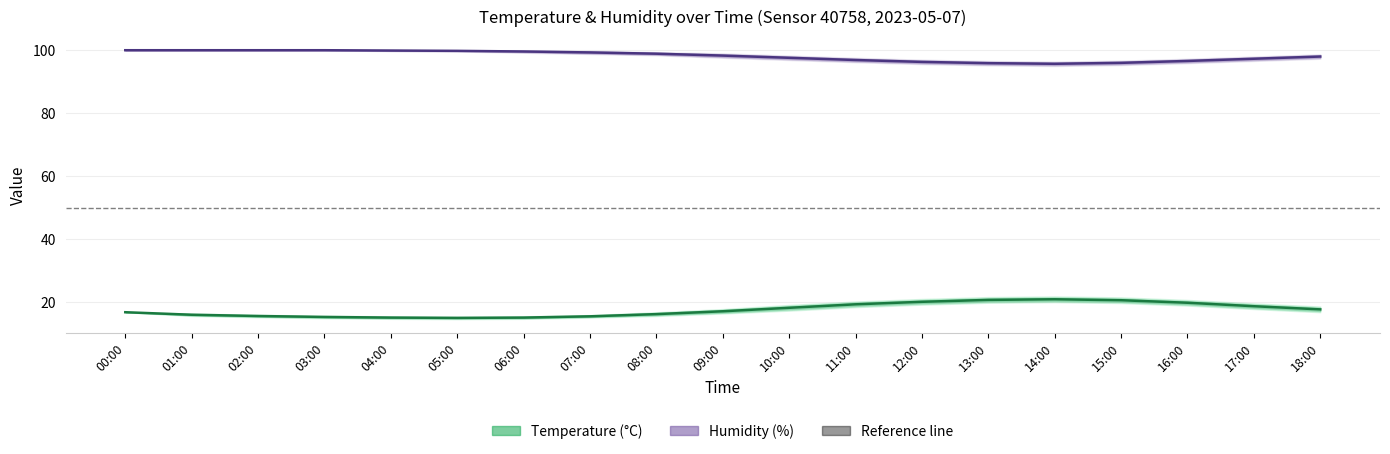

Is the value of Humidity center at 05:00 greater than the value of Temperature center at 18:00?

Yes